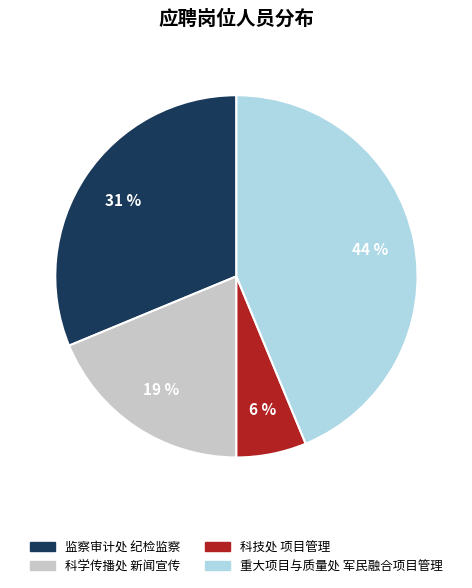

Does 重大项目与质量处 军民融合项目管理 represent more than half of the total?

No